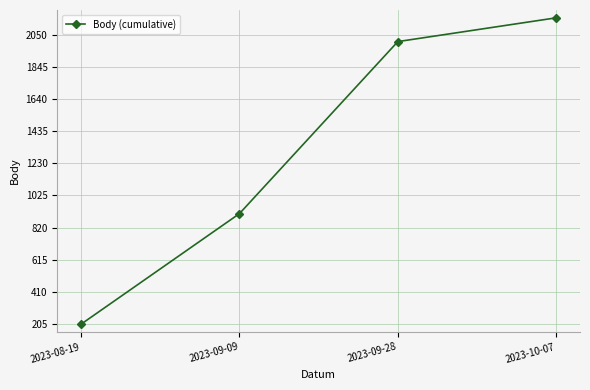

The value at 2023-08-19 is 202. True or false?

True